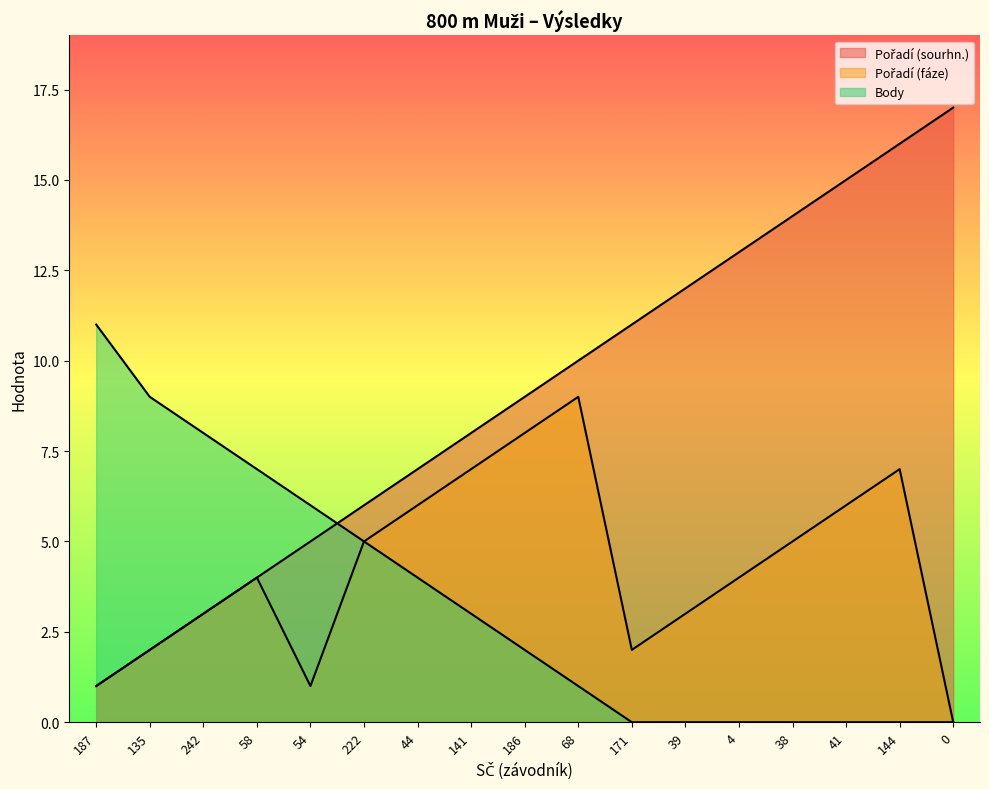

What is the difference between the Pořadí (sourhn.) values at 171 and 68?

1